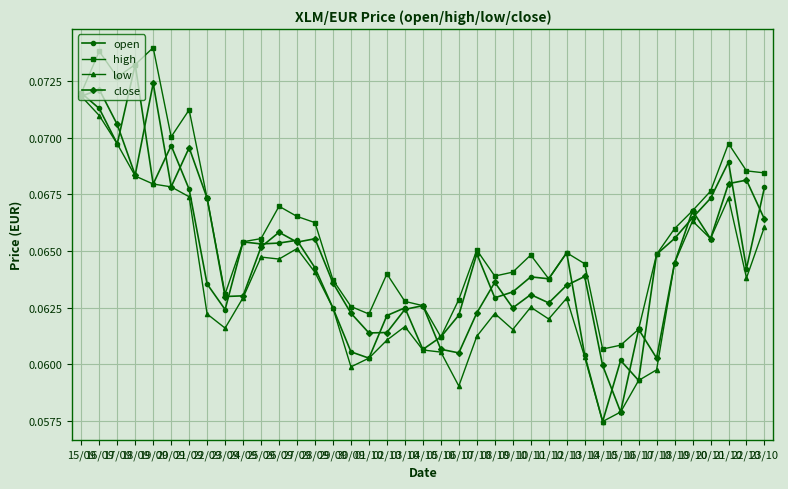

Does the chart display data point markers on the line(s)?

Yes